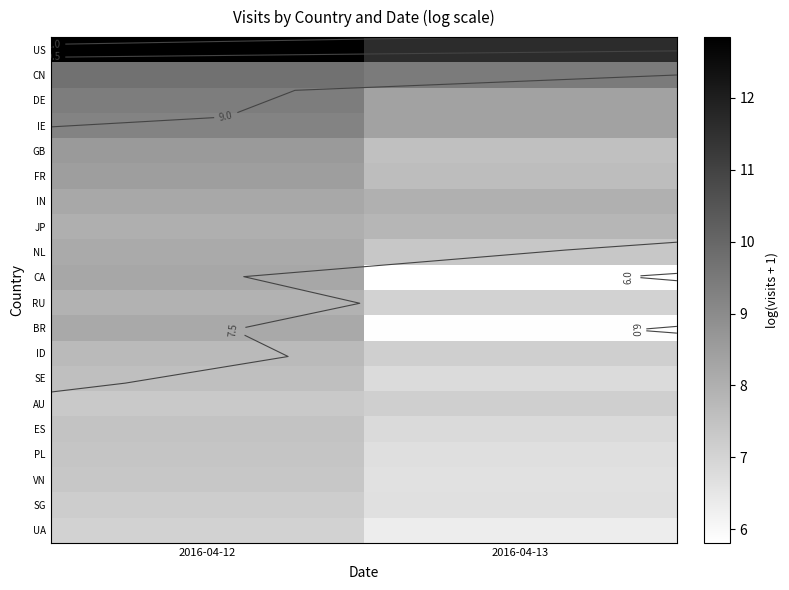

Count the number of categories in the chart.

2